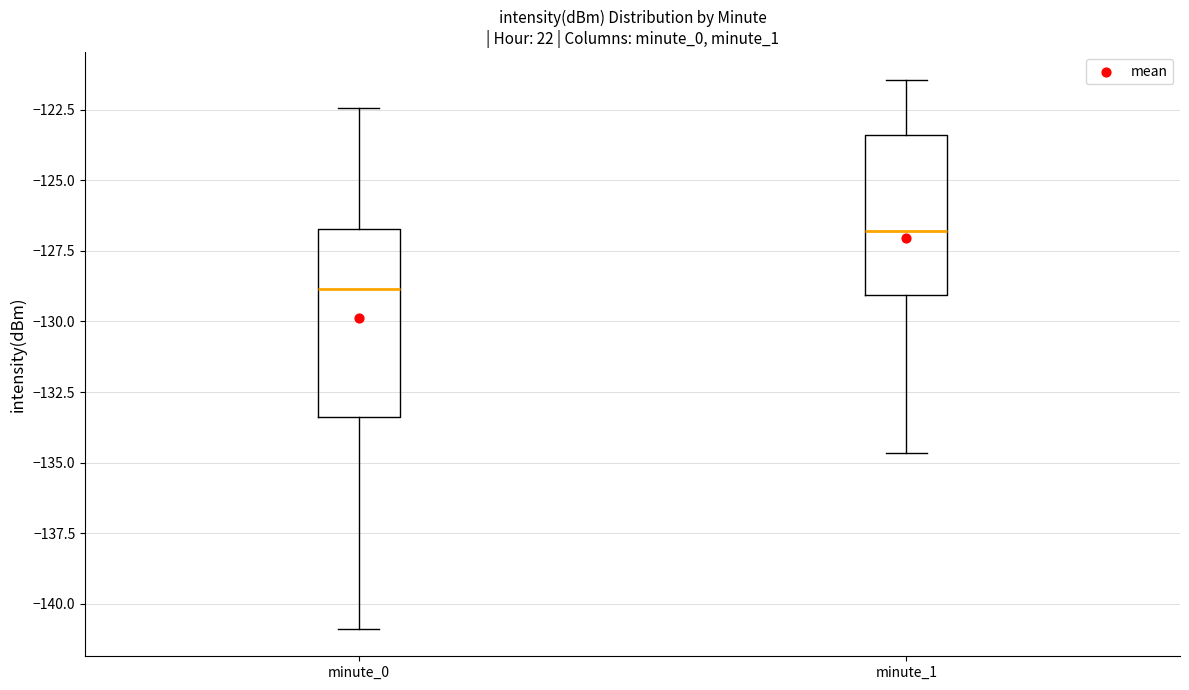

Reading left to right, transcribe this box plot: for each box, give where its median line is, the range the box spans, and where its two whiskers end, as read against the y-axis. The values are not printed on the chart, so give them approximately, as read against the axis.

minute_0: median -129.0, box -133.5 to -126.5, whiskers -141.0 to -122.5
minute_1: median -127.0, box -129.0 to -123.5, whiskers -134.5 to -121.5